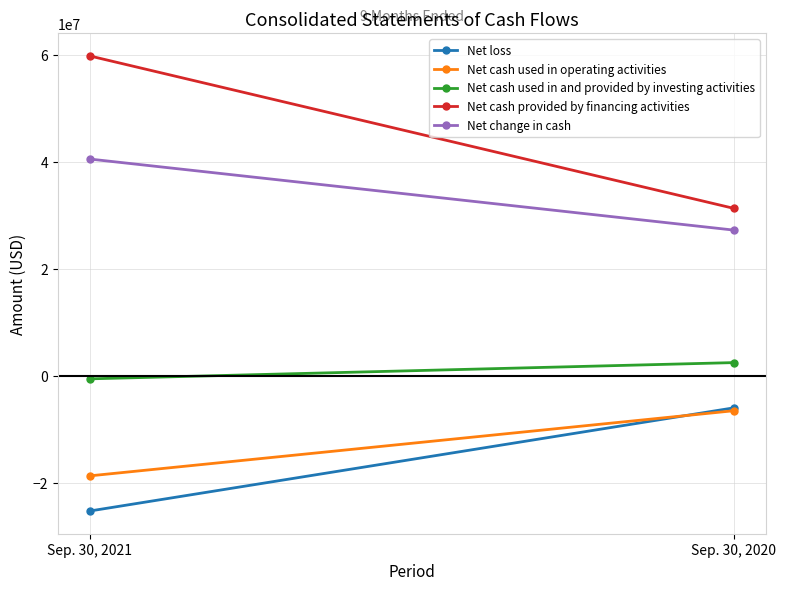

Reading left to right, transcribe all the data shown in this chart.

Net loss: -25299657	-6006735
Net cash used in operating activities: -18723657	-6542495
Net cash used in and provided by investing activities: -569525	2467873
Net cash provided by financing activities: 59855219	31349638
Net change in cash: 40562037	27275016